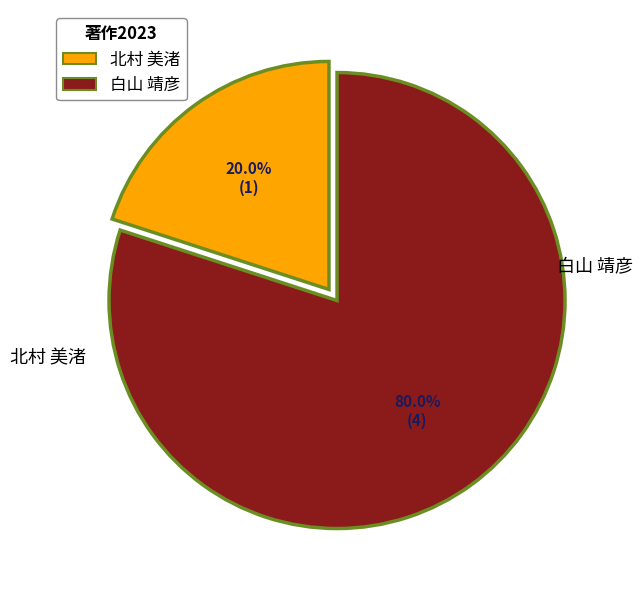

What is the total percentage of 白山 靖彦 and 北村 美渚?

100.0%